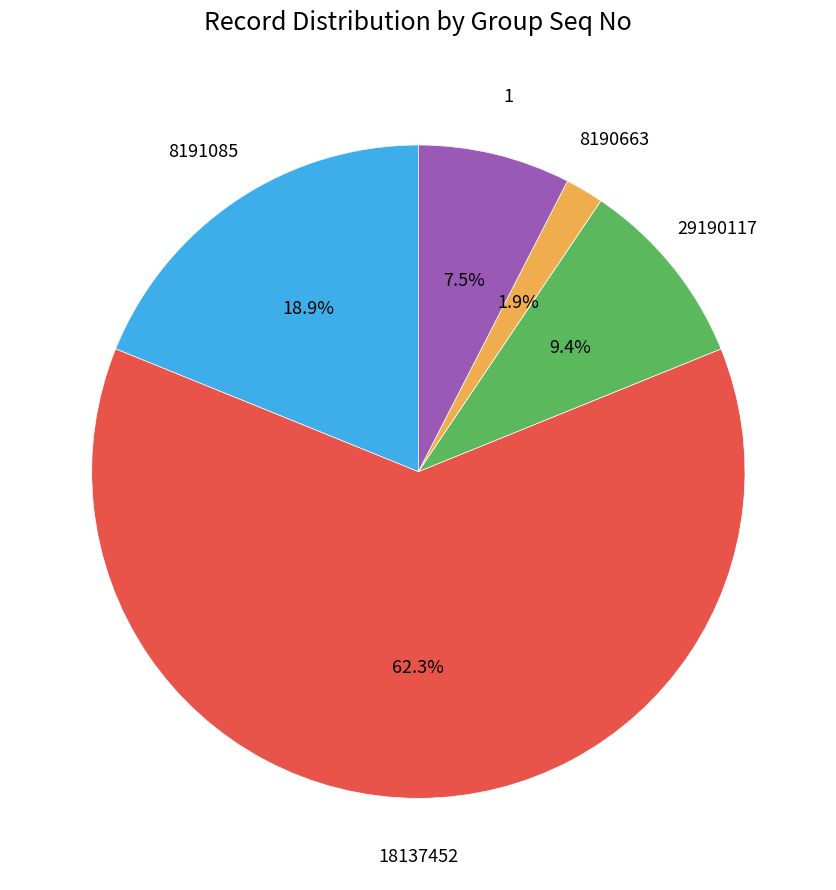

To the nearest percent, what is the difference between the largest and smallest slice percentages?

60%